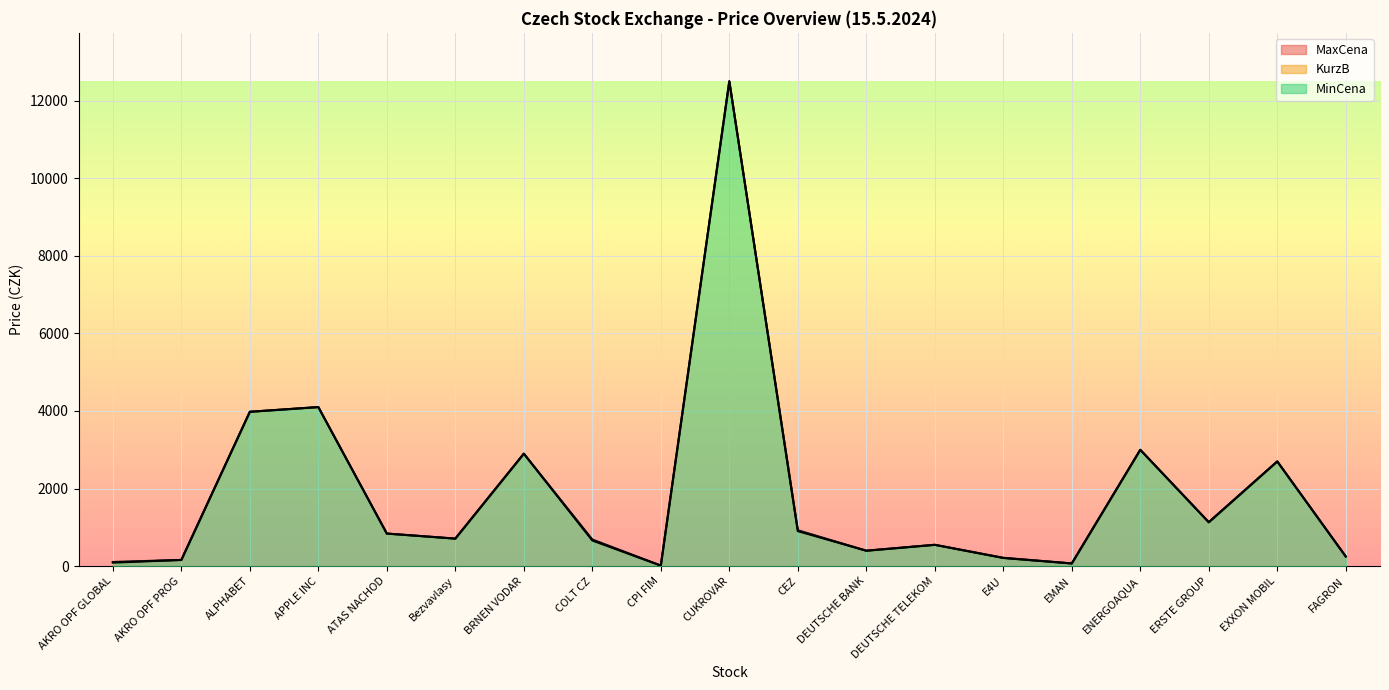

True or false: MaxCena has more than 1 interior local peaks.

True